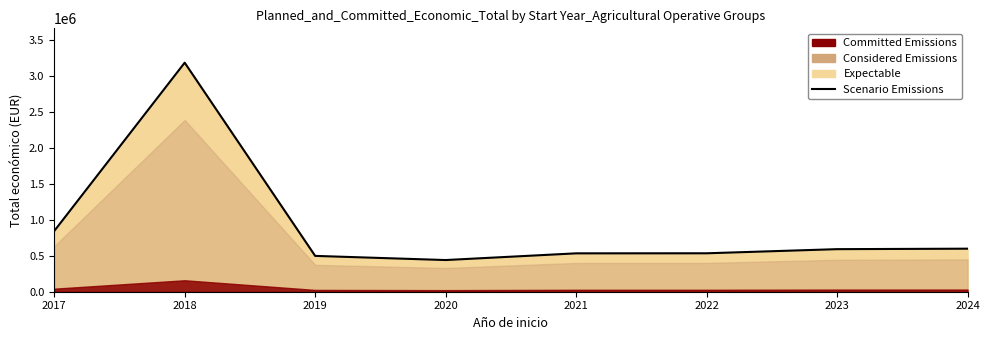

What is the value of the 6th point from the left?

533449